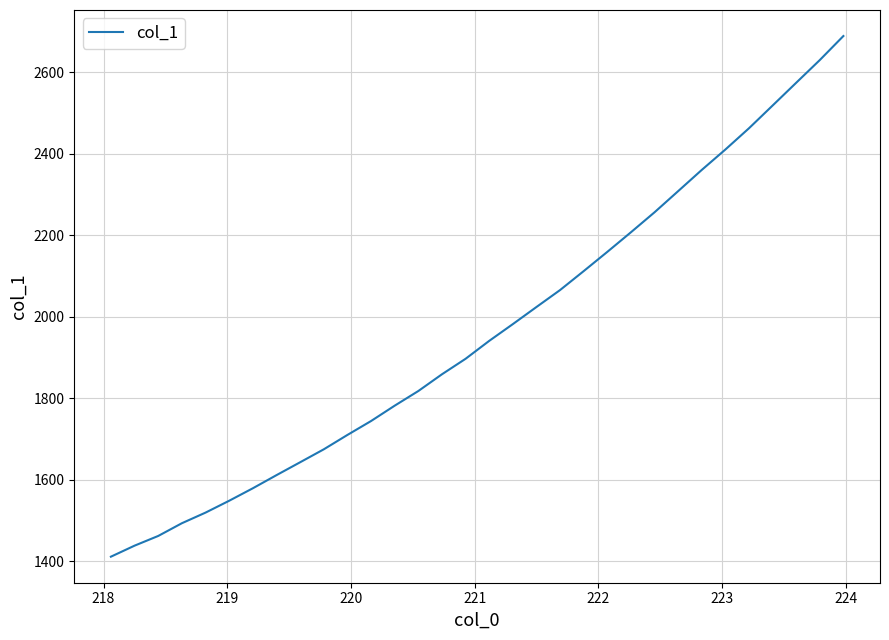

What is the maximum value shown in the chart?

2689.2